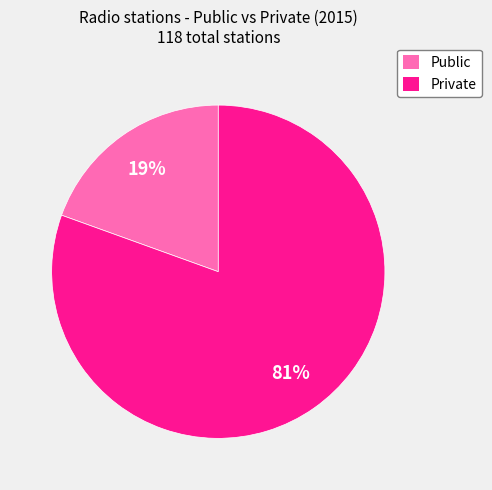

How many slices are in this pie chart?

2